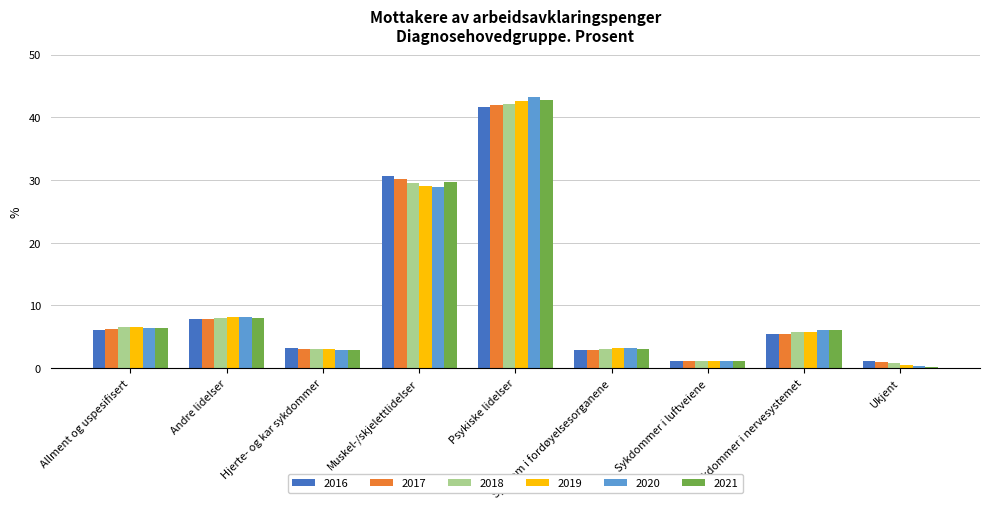

Which series changed the most between Muskel-/skjelettlidelser and Psykiske lidelser?

2020